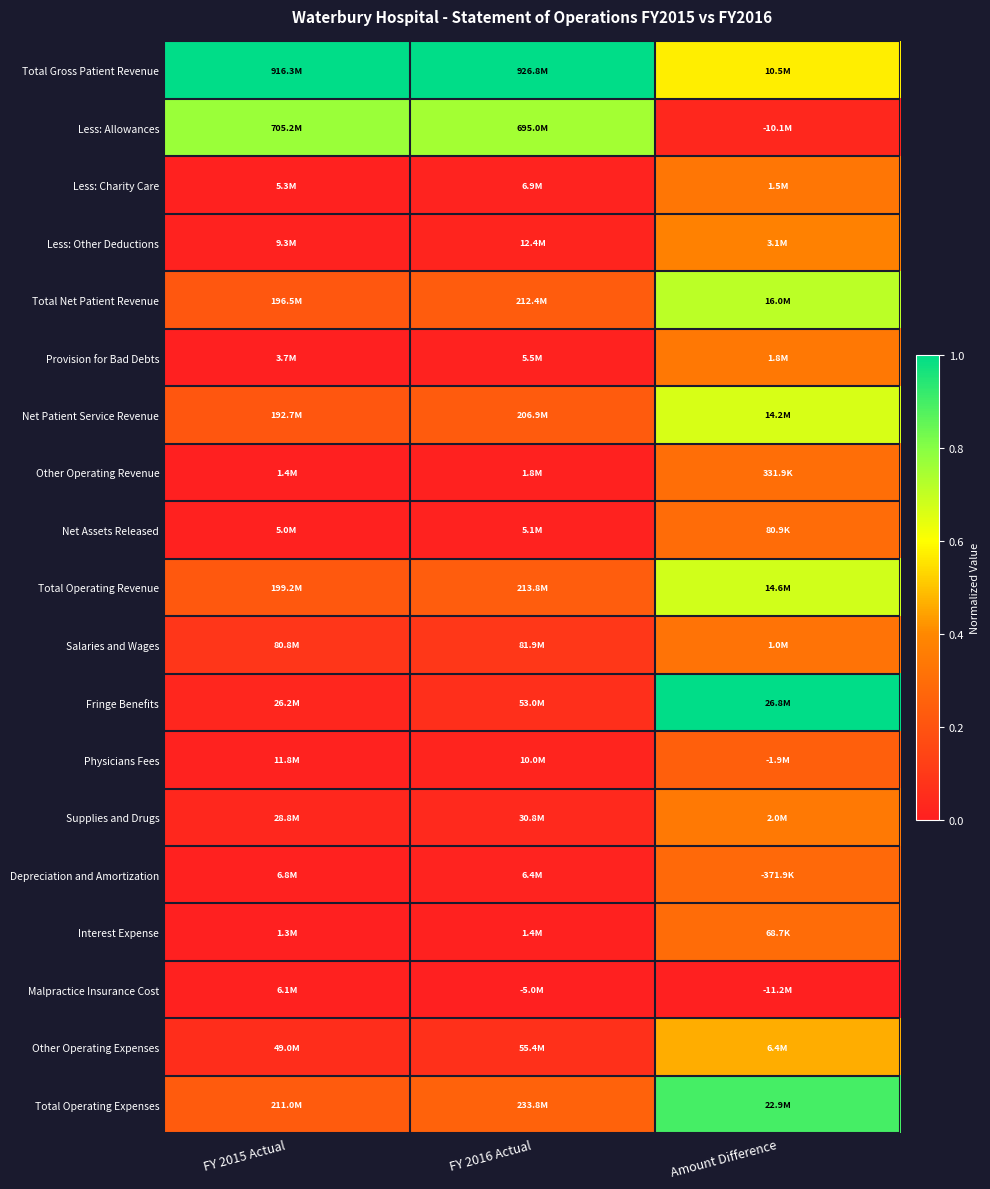

Count the number of data series in this chart.

19